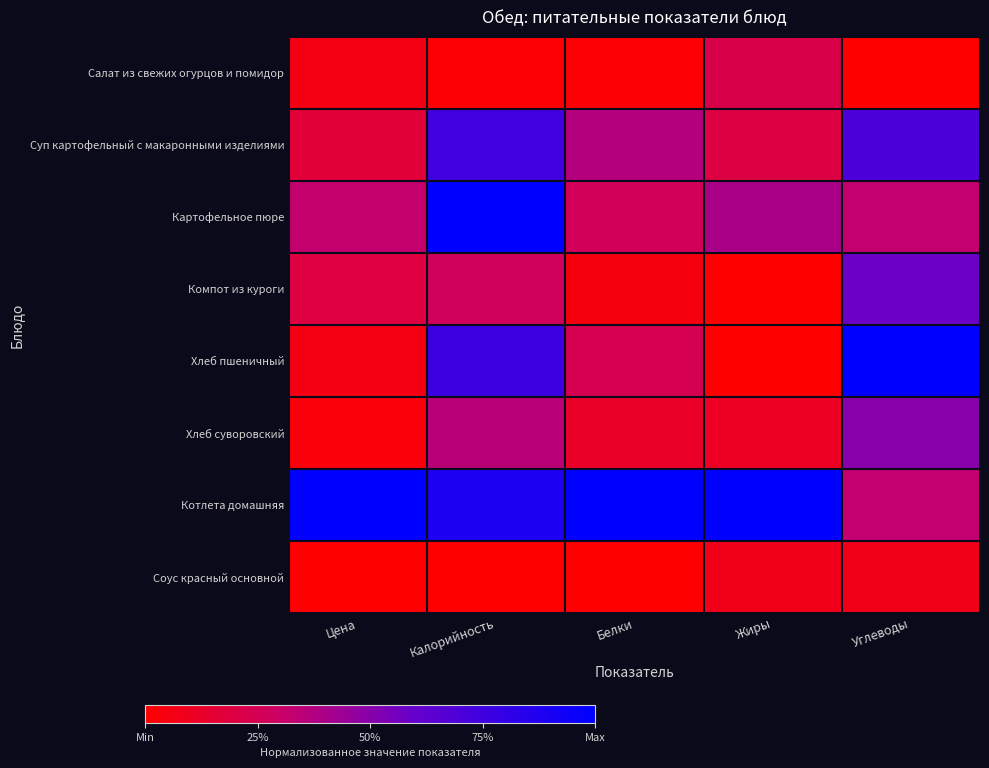

At how many categories does at least one series exceed 0?

5